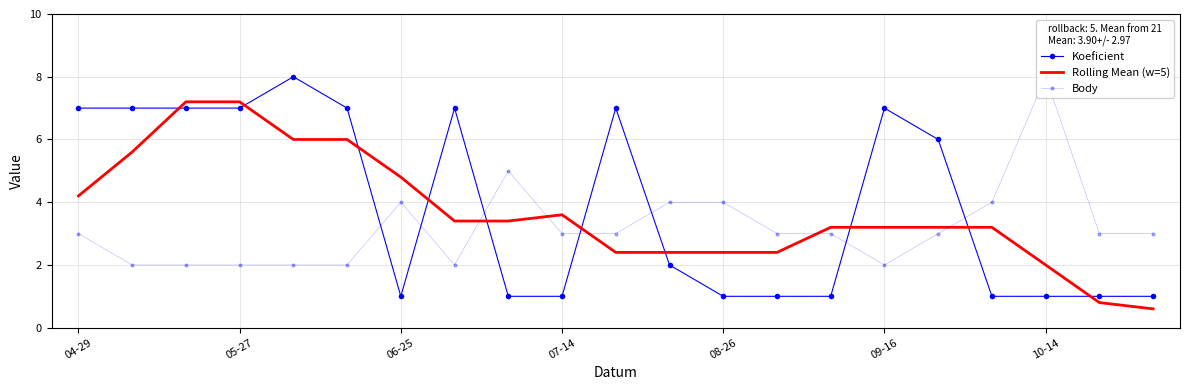

Is this an area chart (filled region under the line)?

No